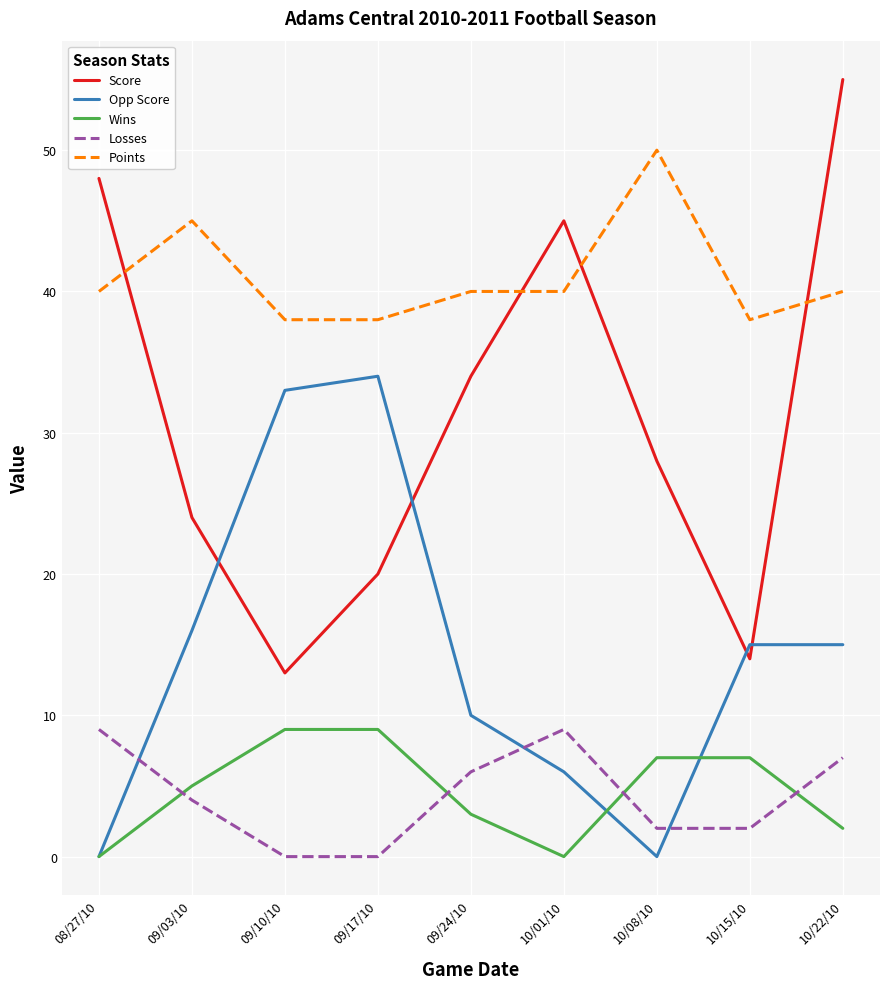

The Losses series shows 6 at 09/24/10. True or false?

True